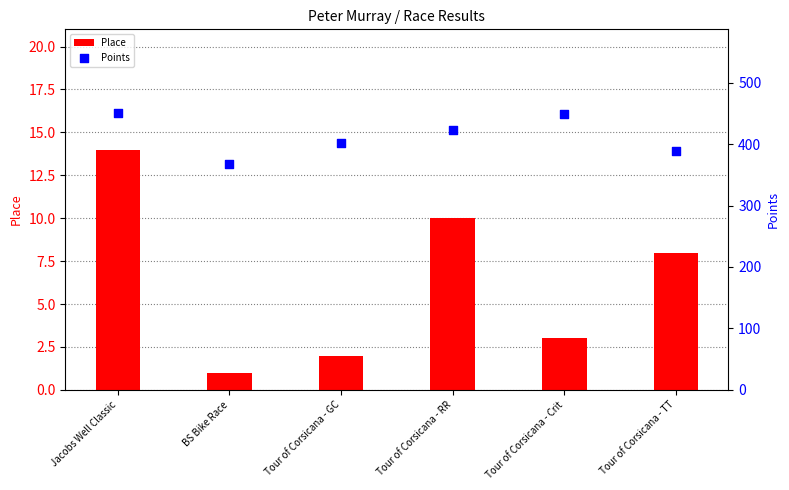

Which series contains the lowest Y value?

Place